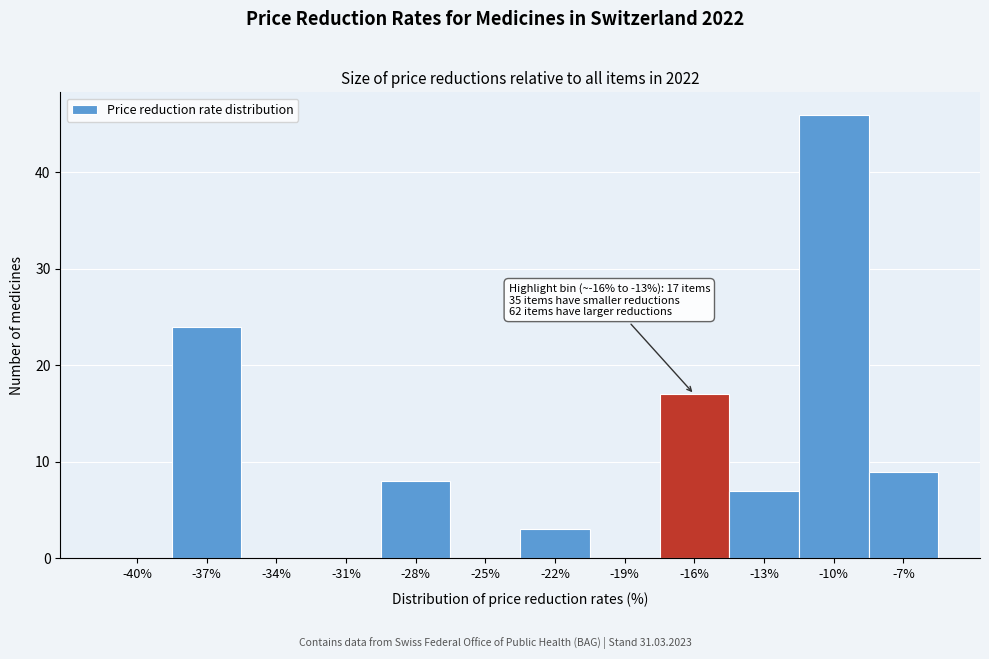

Reading left to right, list all the values displayed in this chart.

-40%=0	-37%=24	-34%=0	-31%=0	-28%=8	-25%=0	-22%=3	-19%=0	-16%=17	-13%=7	-10%=46	-7%=9